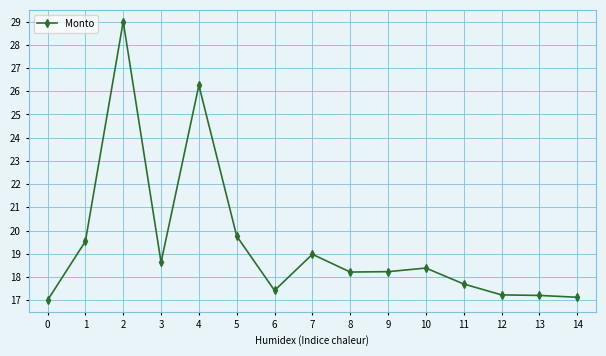

What value does the data have at 7?

19.0